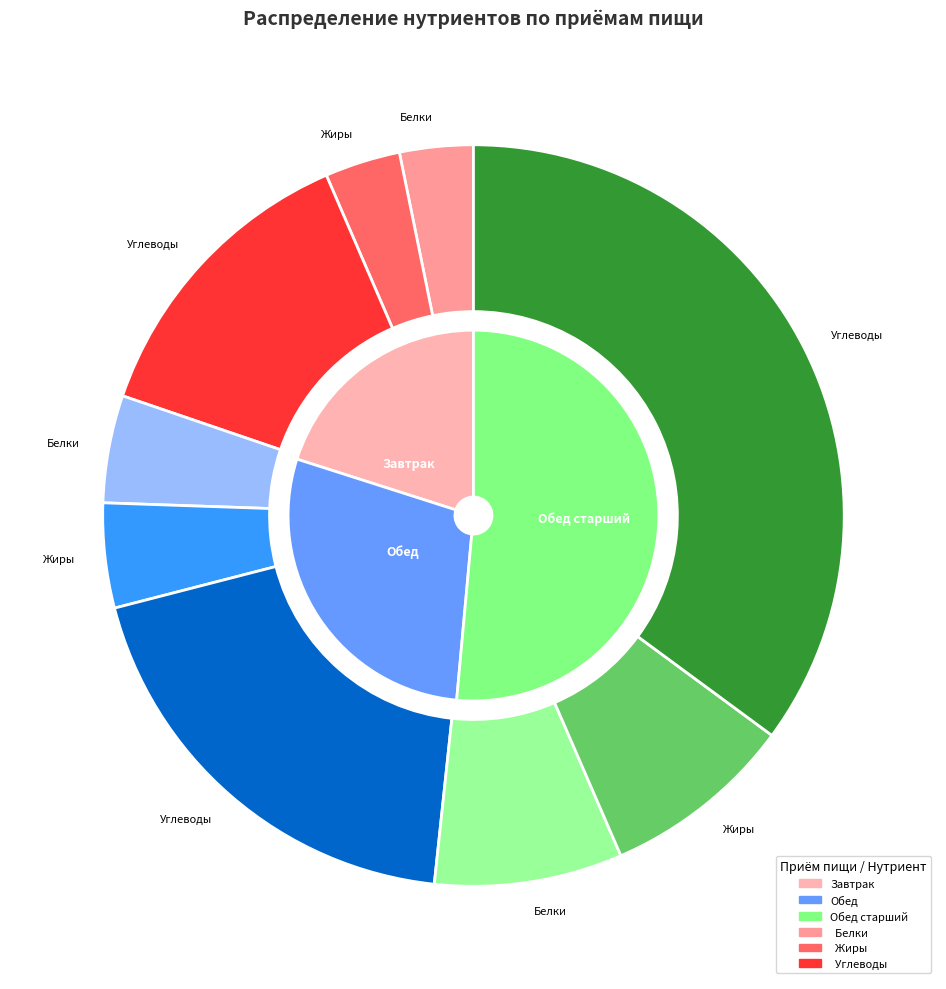

To the nearest percent, what is the average slice percentage?

33%